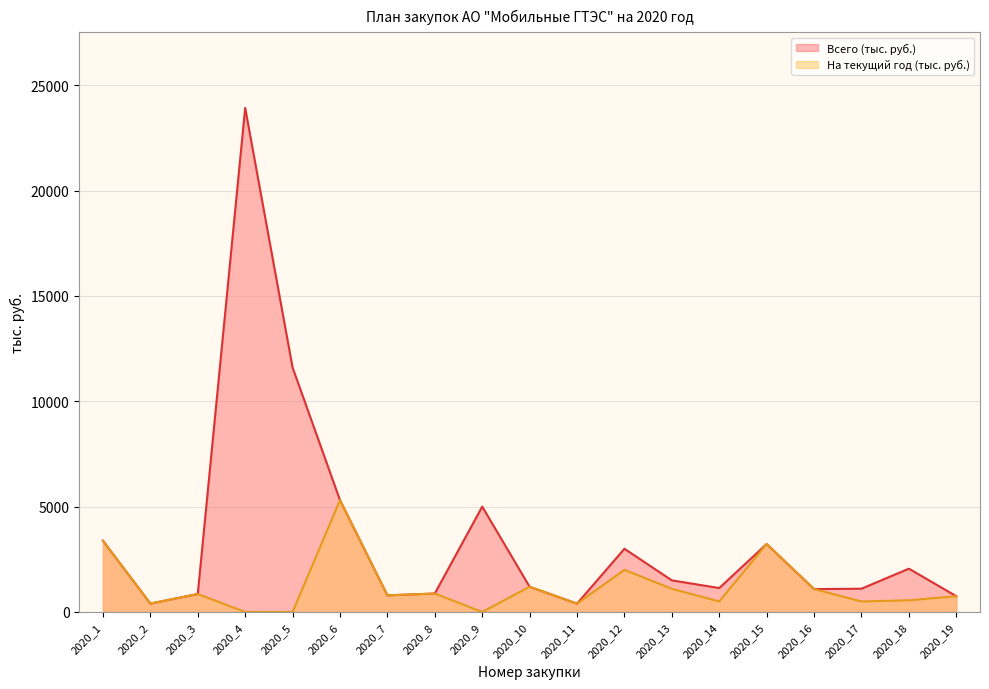

How many lines are shown in the chart?

2